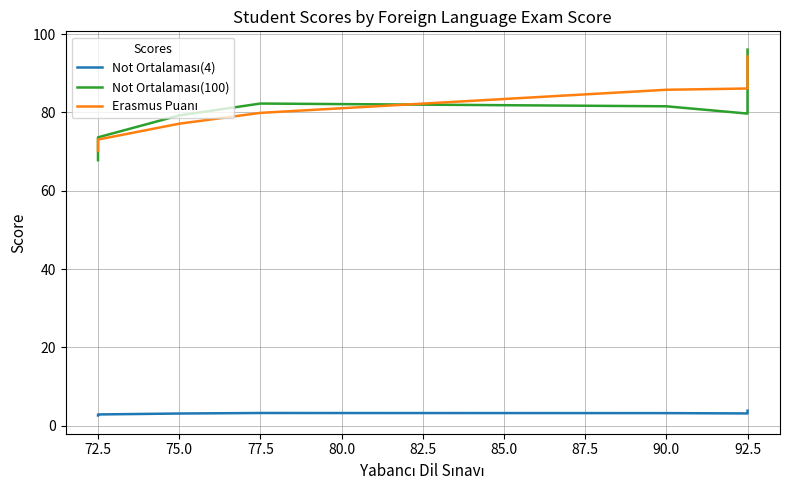

What is the sum of all Erasmus Puanı values?

638.6